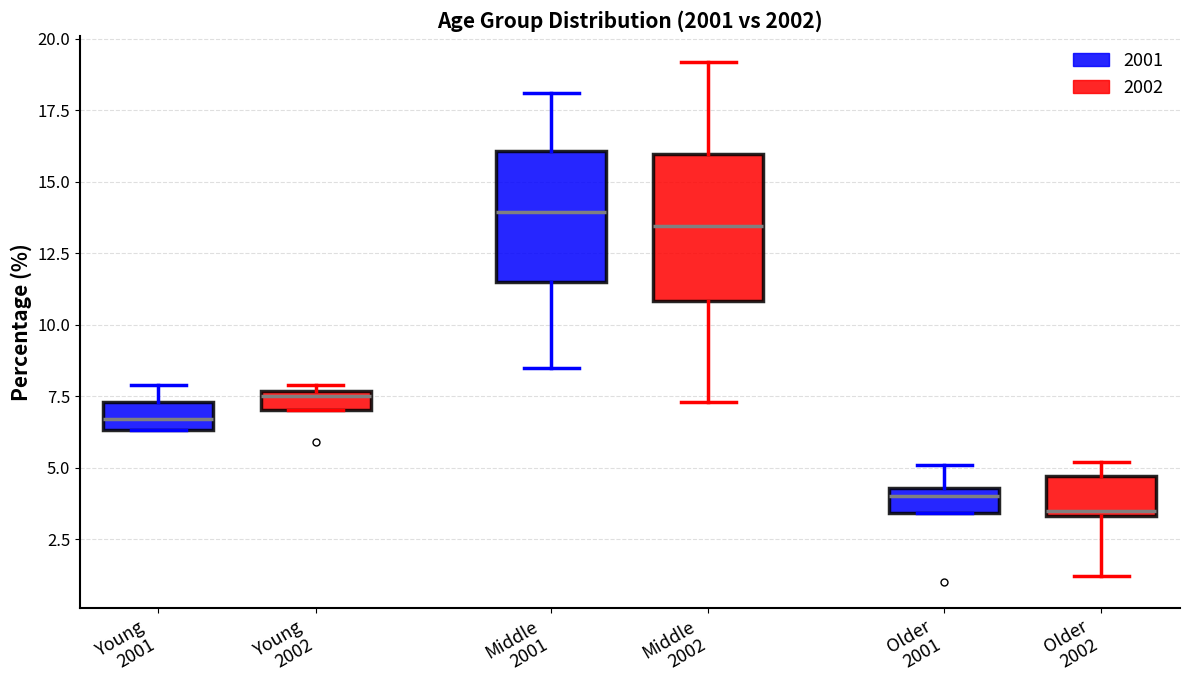

Which box is the tallest, from its lower edge to its upper edge?

Middle 2002